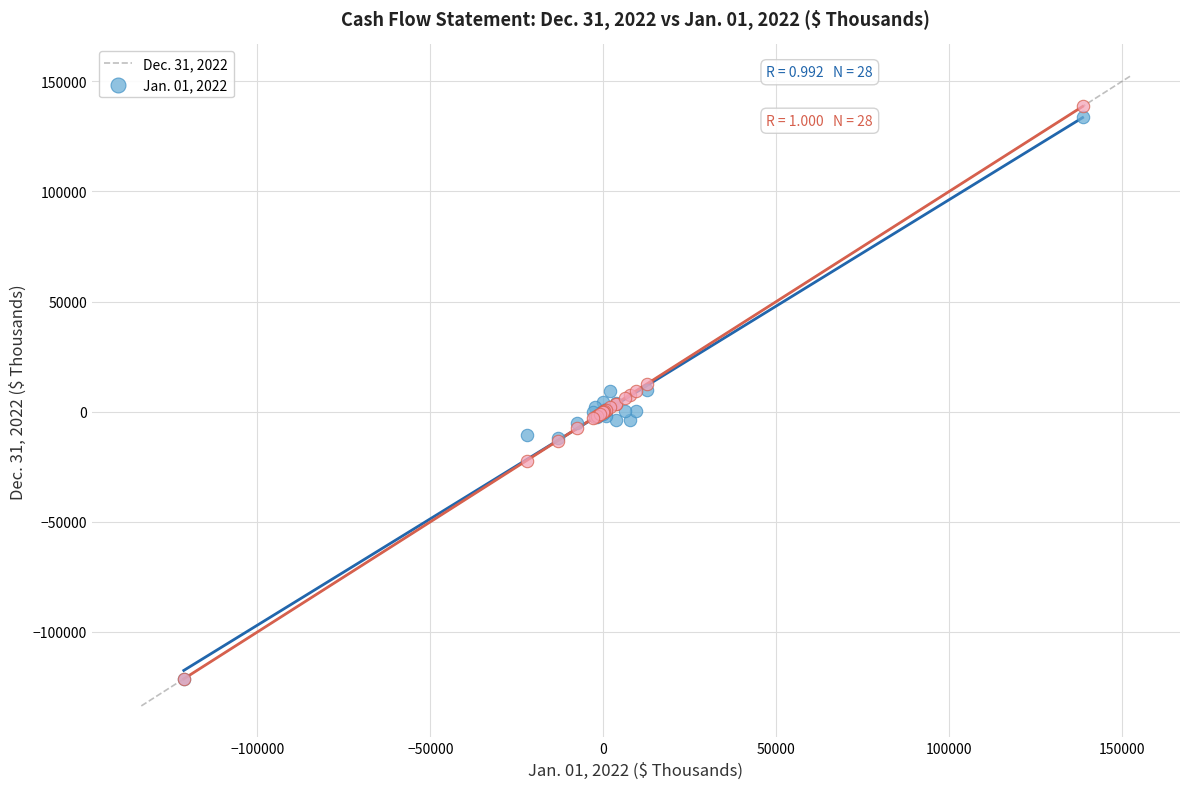

What are all the series names shown in the legend?

Dec. 31, 2022, Jan. 01, 2022